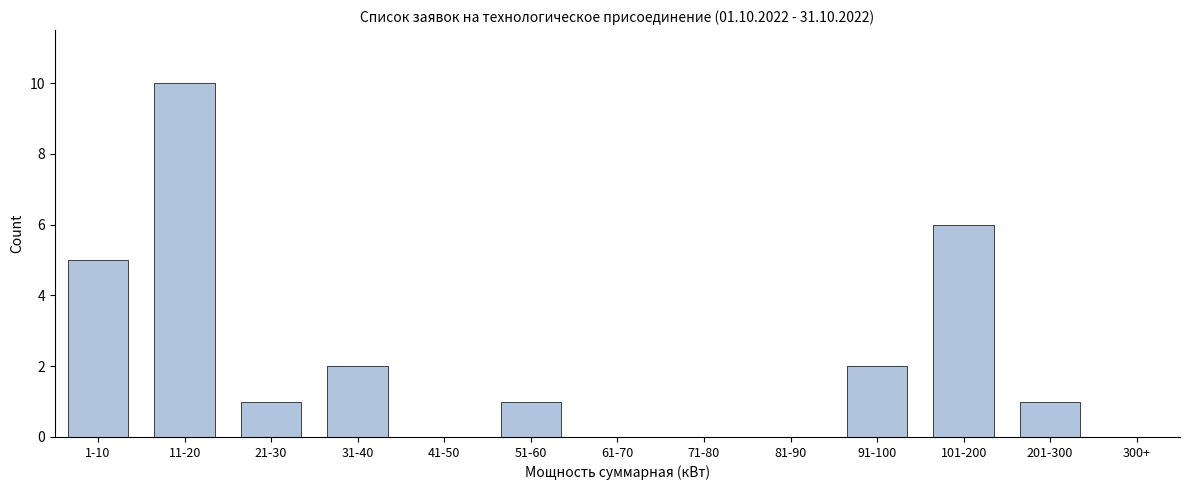

Reading left to right, transcribe all the data shown in this chart.

1-10=5	11-20=10	21-30=1	31-40=2	41-50=0	51-60=1	61-70=0	71-80=0	81-90=0	91-100=2	101-200=6	201-300=1	300+=0